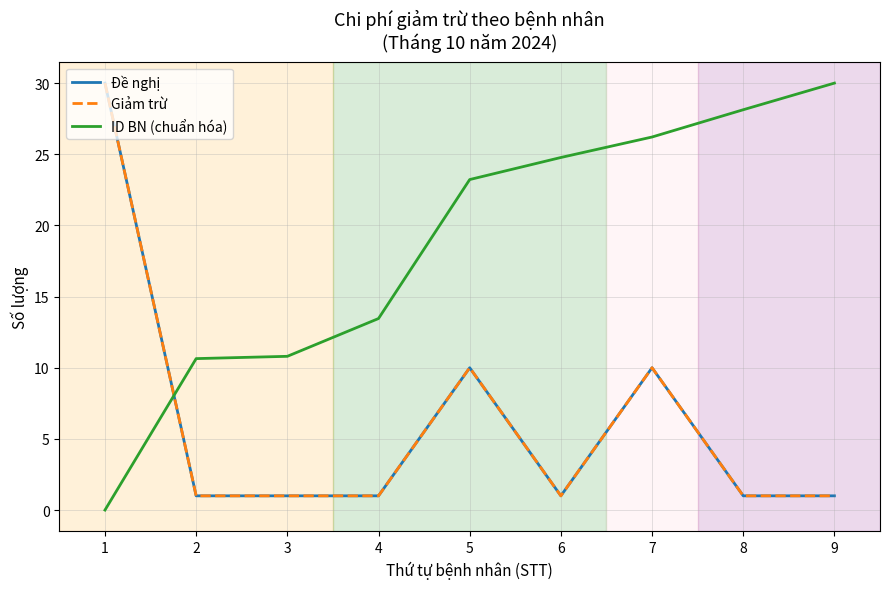

Reading left to right, what are all the values shown in this chart?

Đề nghị: 1=30.0	2=1.0	3=1.0	4=1.0	5=10.0	6=1.0	7=10.0	8=1.0	9=1.0
Giảm trừ: 1=30.0	2=1.0	3=1.0	4=1.0	5=10.0	6=1.0	7=10.0	8=1.0	9=1.0
ID BN (chuẩn hóa): 1=0.0	2=10.6	3=10.8	4=13.5	5=23.2	6=24.8	7=26.2	8=28.1	9=30.0